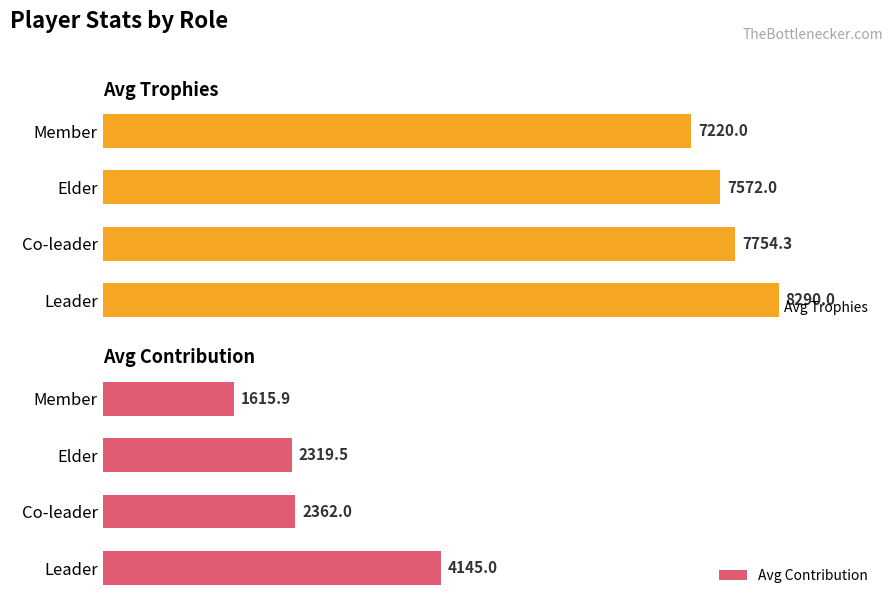

How many data points in Avg Contribution are above 2362?

1